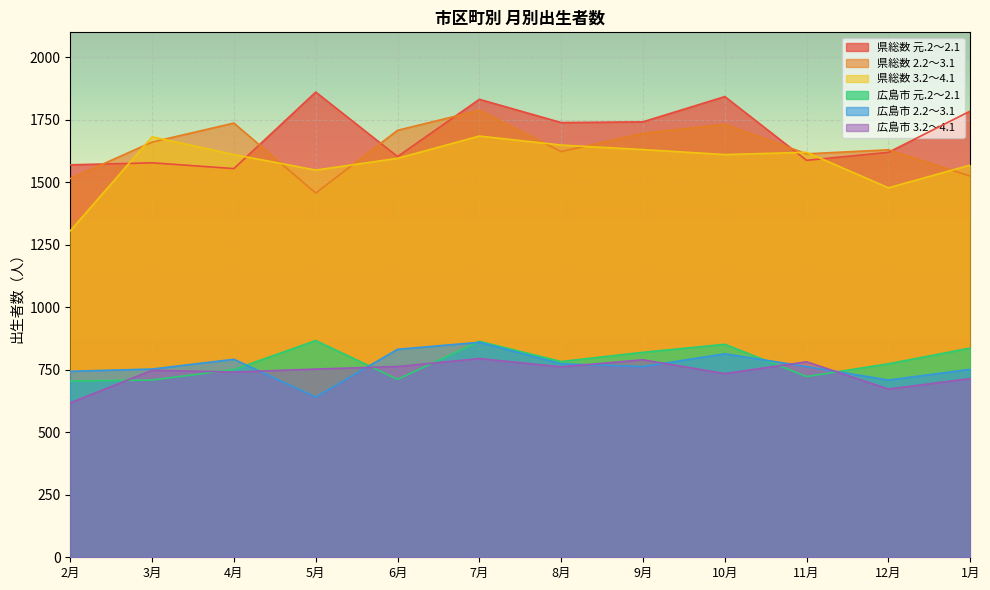

How many lines are shown in the chart?

6